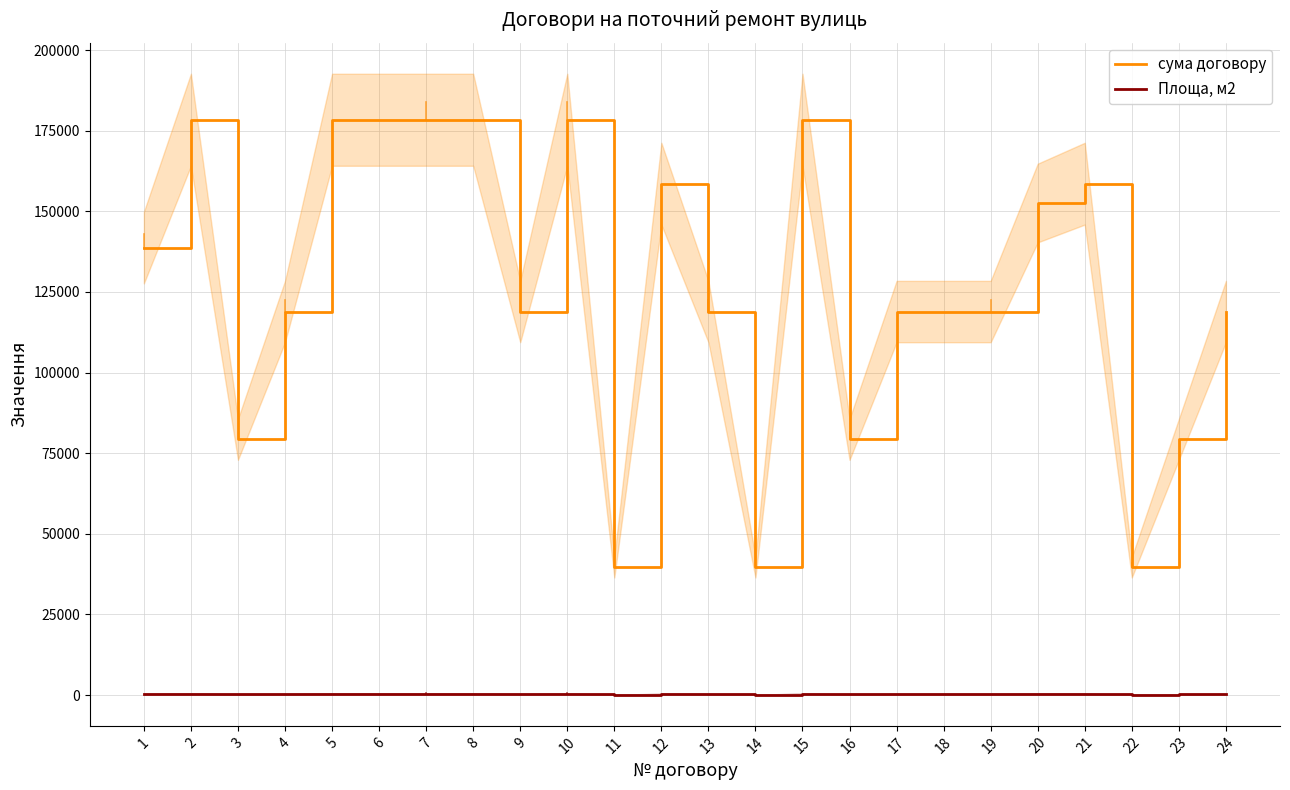

Is the value of Площа, м2 at 2 greater than the value of сума договору at 22?

No